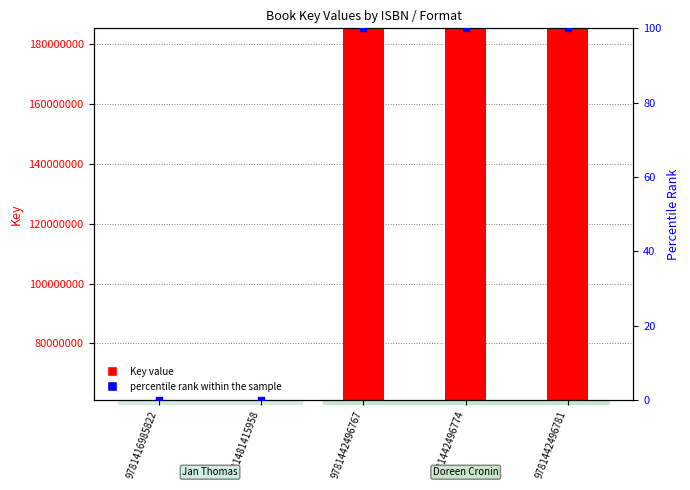

What are all the series names shown in the legend?

Key value, percentile rank within the sample